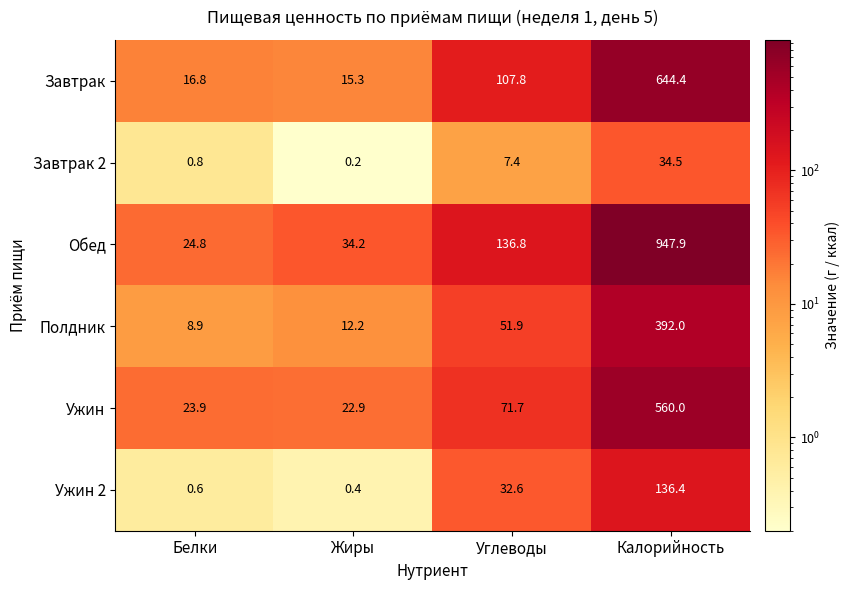

The Завтрак 2 series shows 34.5 at Калорийность. True or false?

True